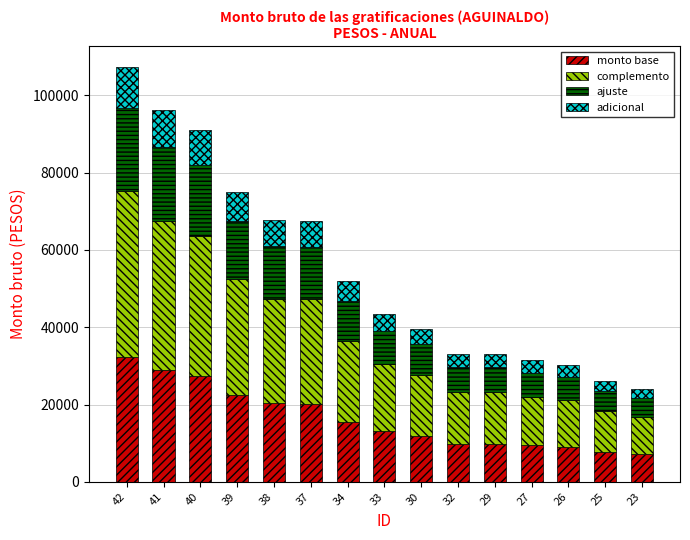

What is the total value across all series at 39?

75000.0